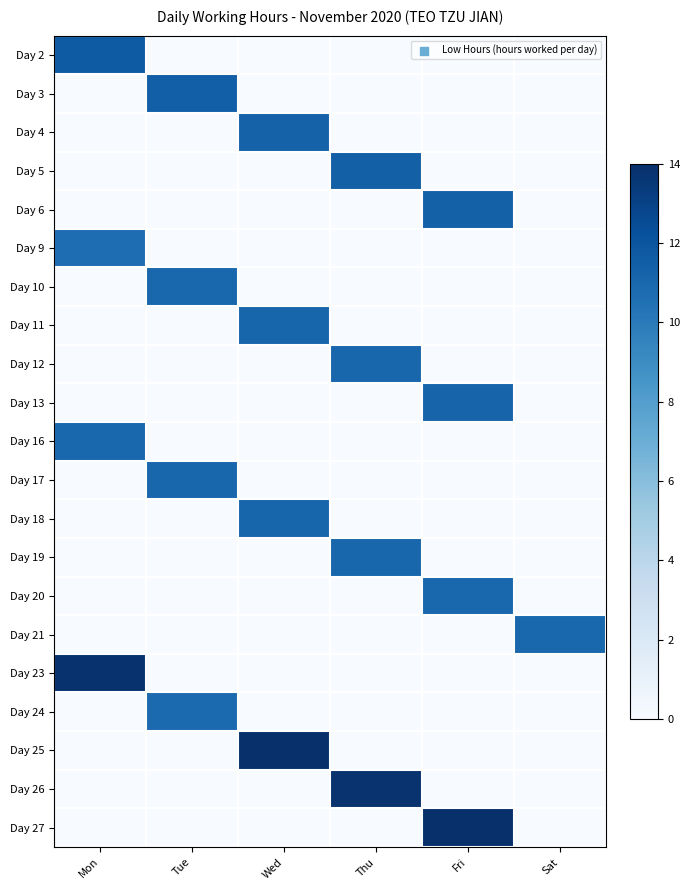

Which has a higher value, Wed or Thu?

Wed